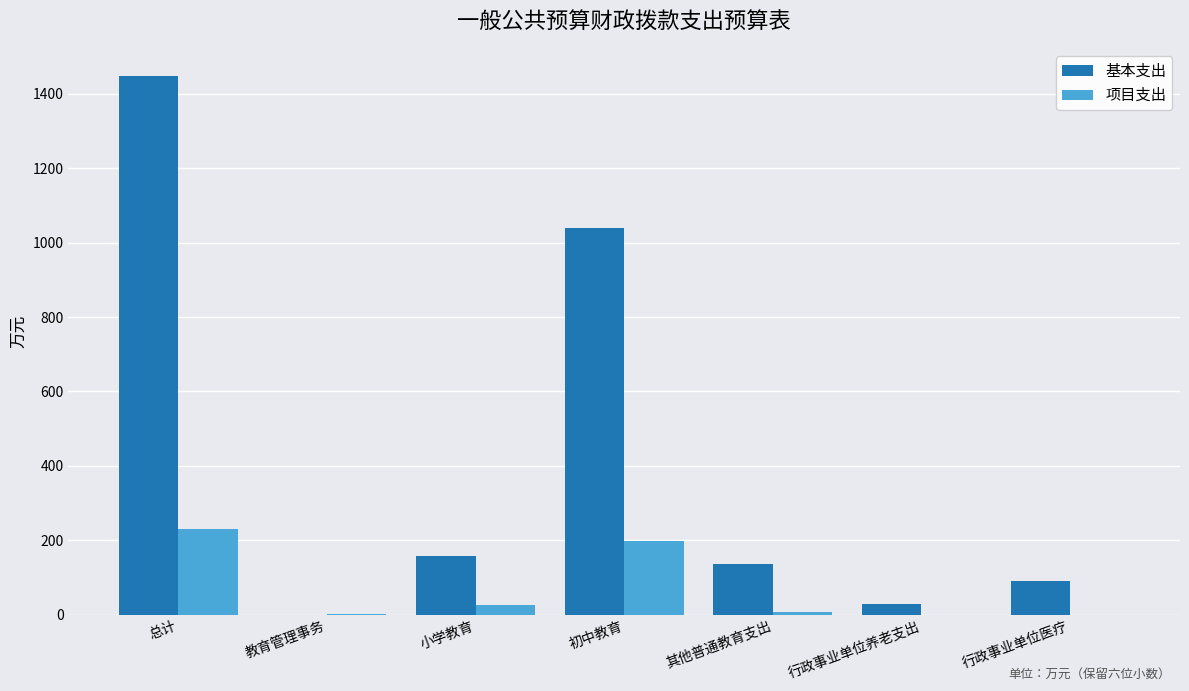

Is it true that 项目支出 equals 70.9 at 行政事业单位养老支出?

False